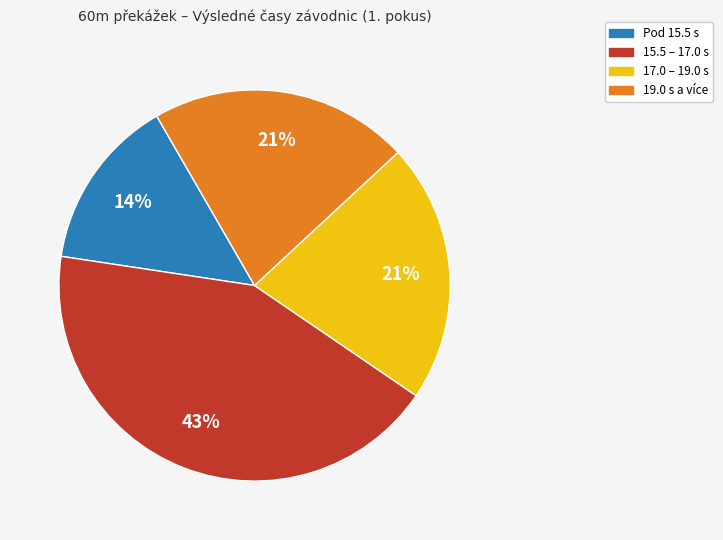

Is there any slice that represents more than half of the pie?

No